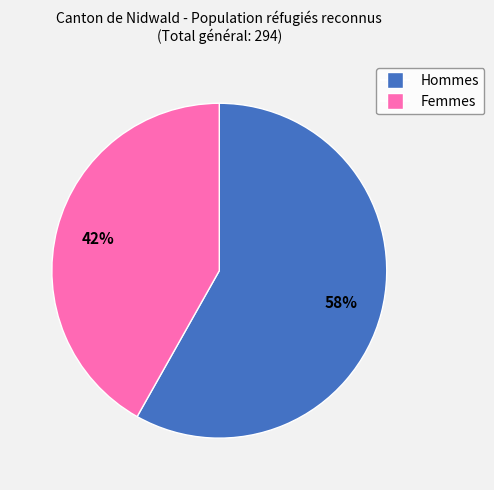

What is the smallest slice in the pie chart?

Femmes